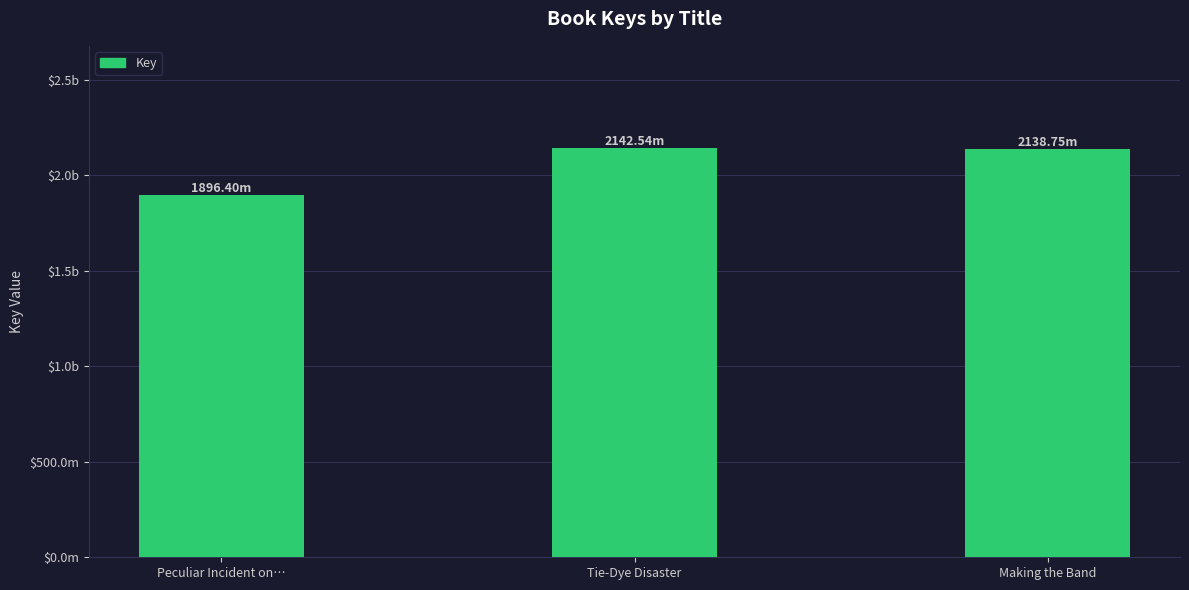

Are the bars horizontal?

No